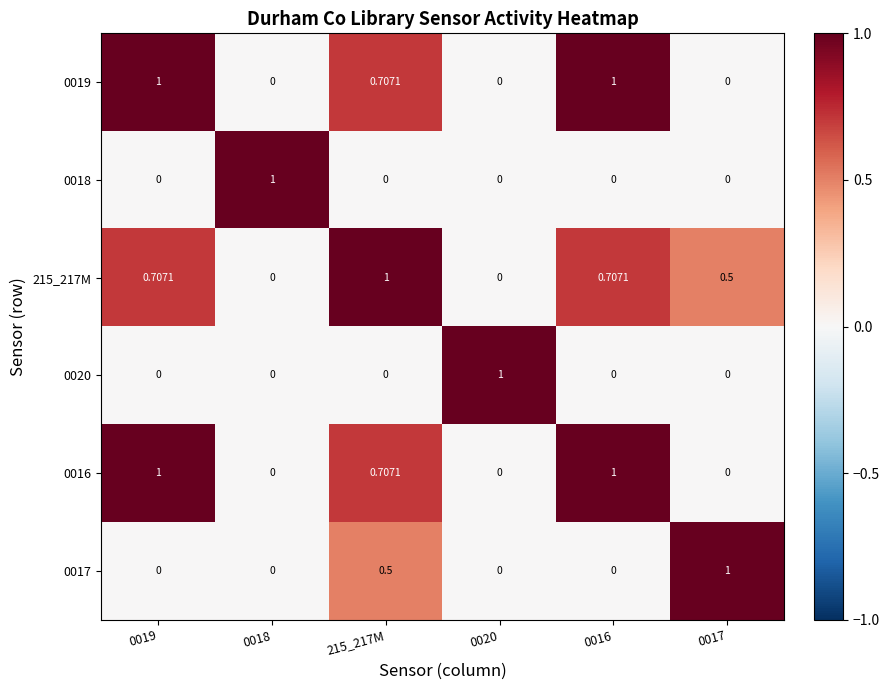

What is the difference between the highest and lowest values at 215_217M?

1.0